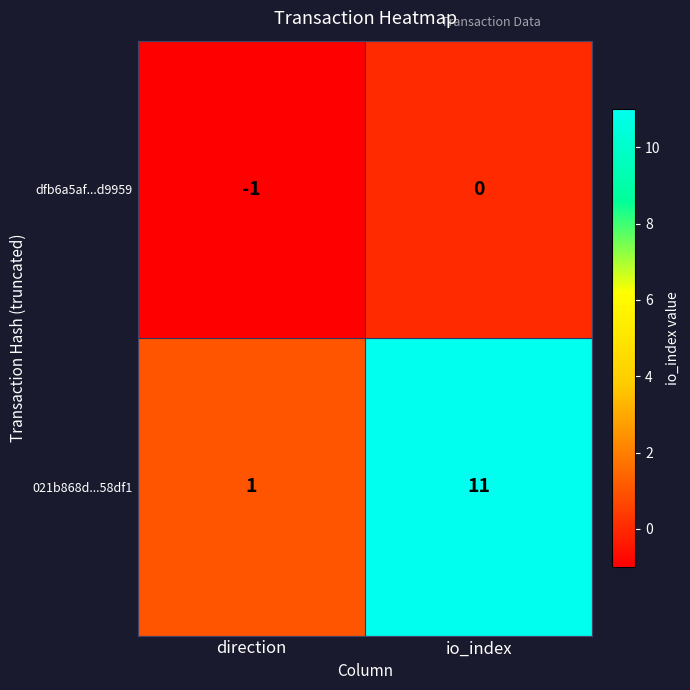

Is it true that 021b868d...58df1 equals 1 at direction?

True